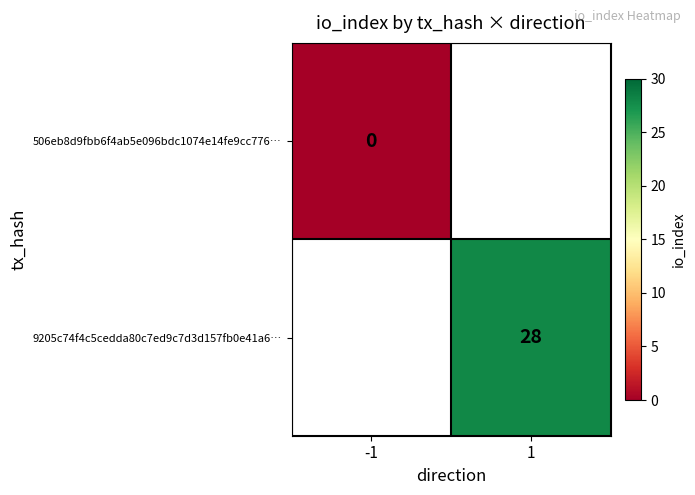

Is it true that 9205c74f4c5cedda80c7ed9c7d3d157fb0e41a6… equals 17 at 1?

False